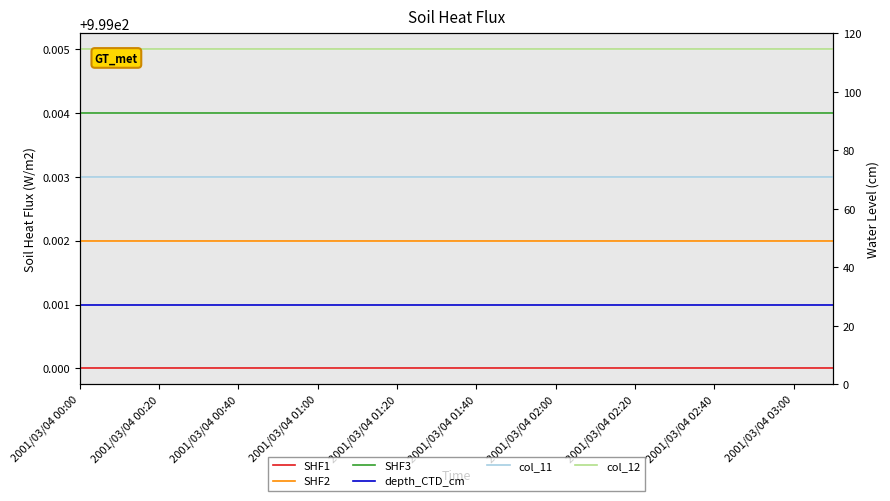

Is the value of depth_CTD_cm at 18 greater than the value of SHF1 at 17?

Yes